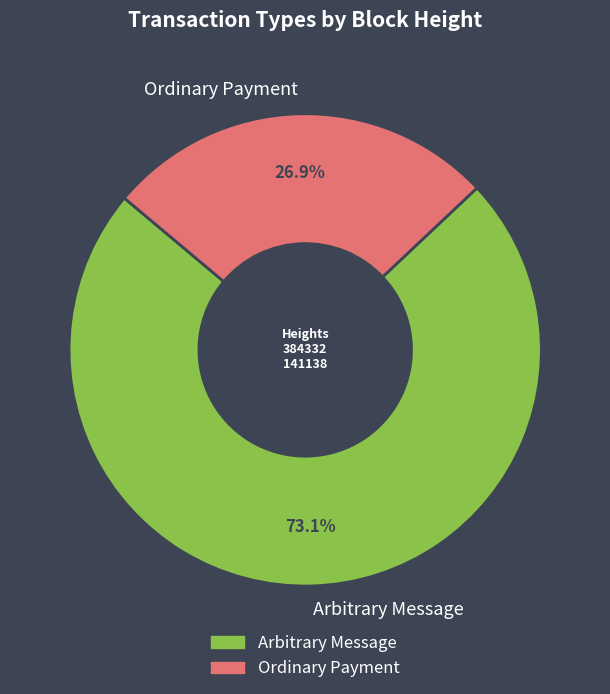

What is the total percentage of Arbitrary Message and Ordinary Payment?

100.0%